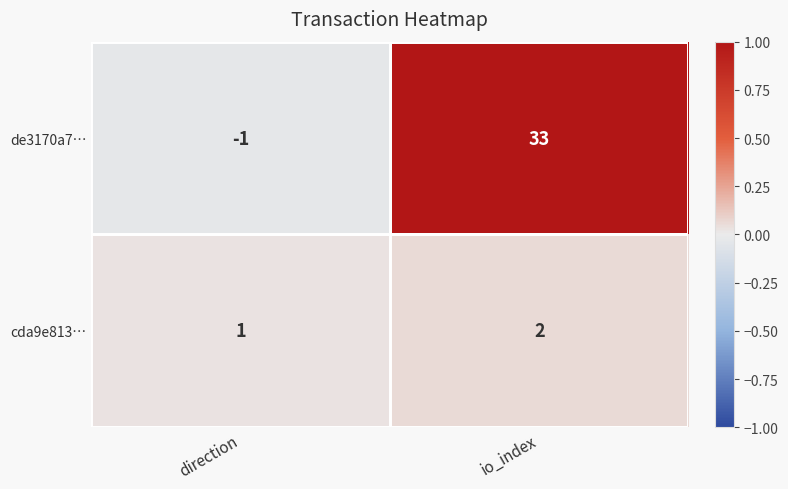

What is the sum of all de3170a7… values?

32